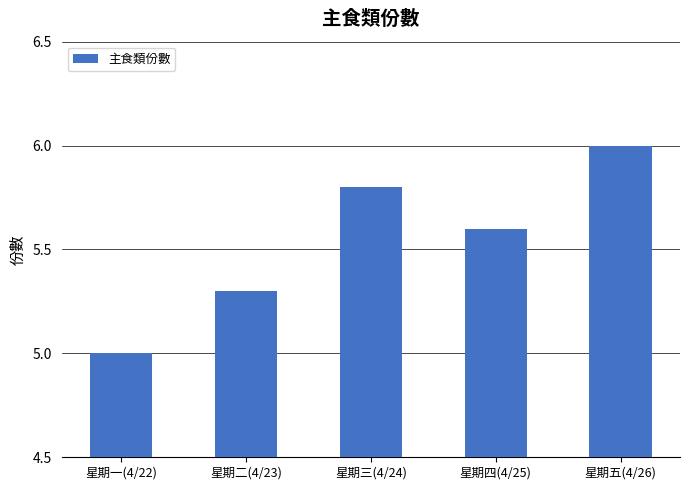

List the labels in order of value, smallest first.

星期一(4/22), 星期二(4/23), 星期四(4/25), 星期三(4/24), 星期五(4/26)